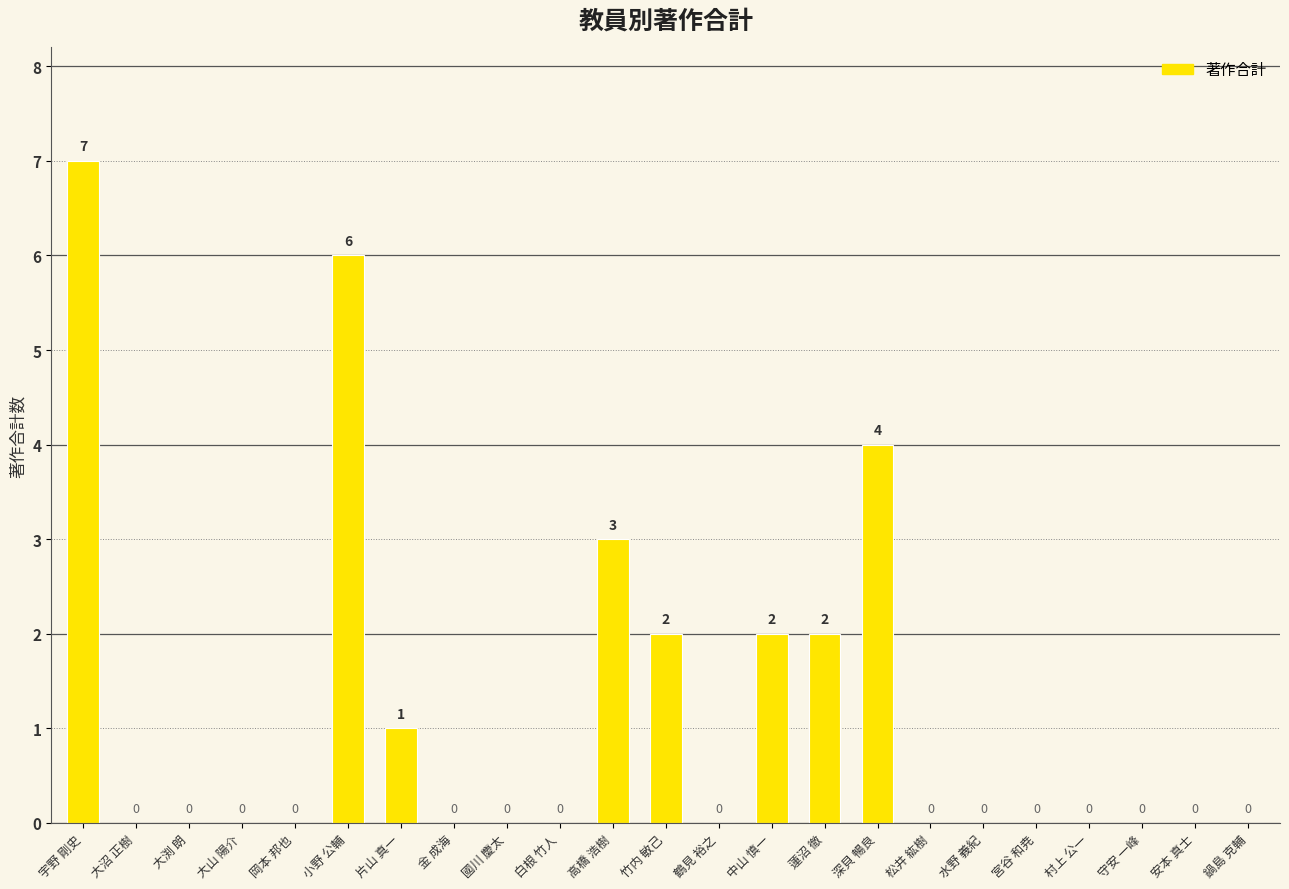

What is the change in value from 高橋 浩樹 to 鶴見 裕之?

-3